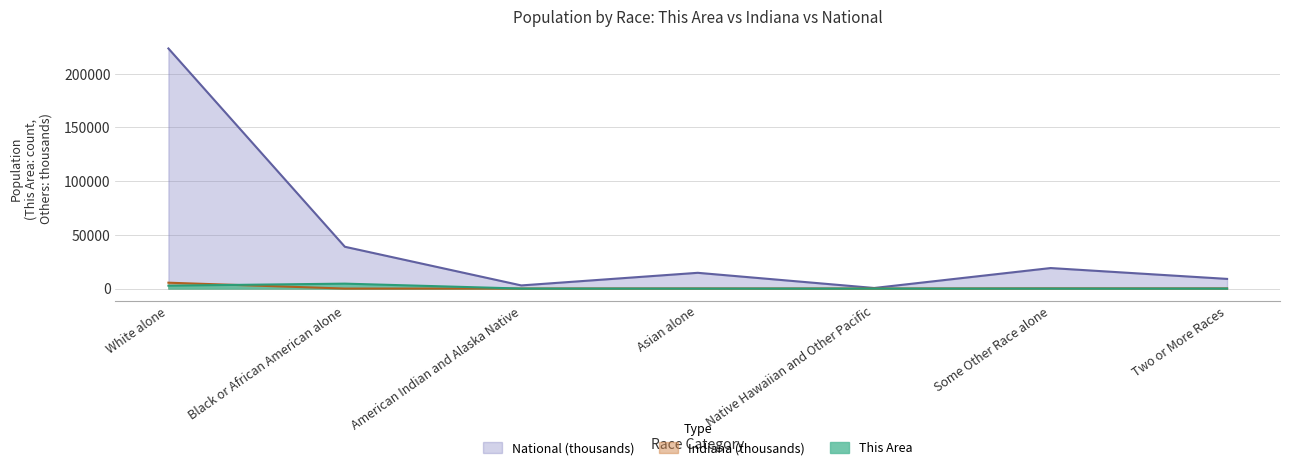

What is the label of the 7th point from the right?

White alone